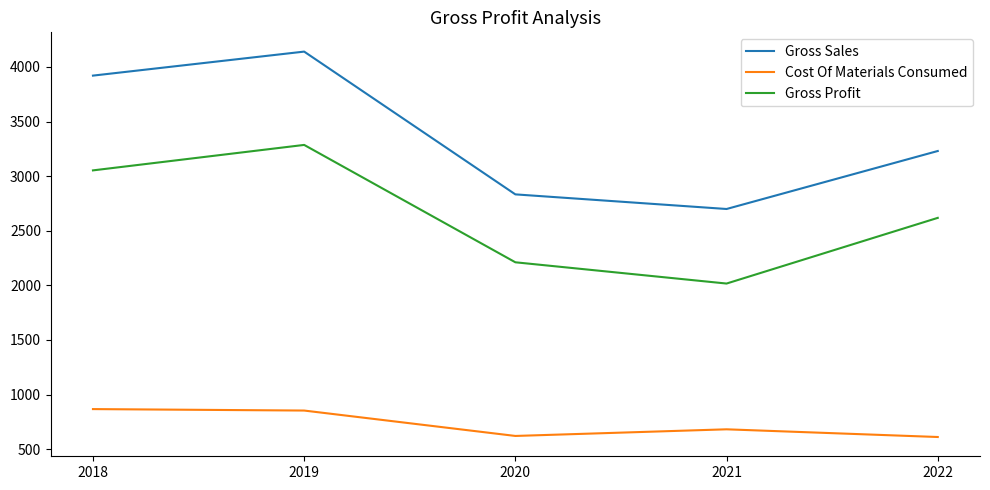

Does the chart have visible grid lines?

No